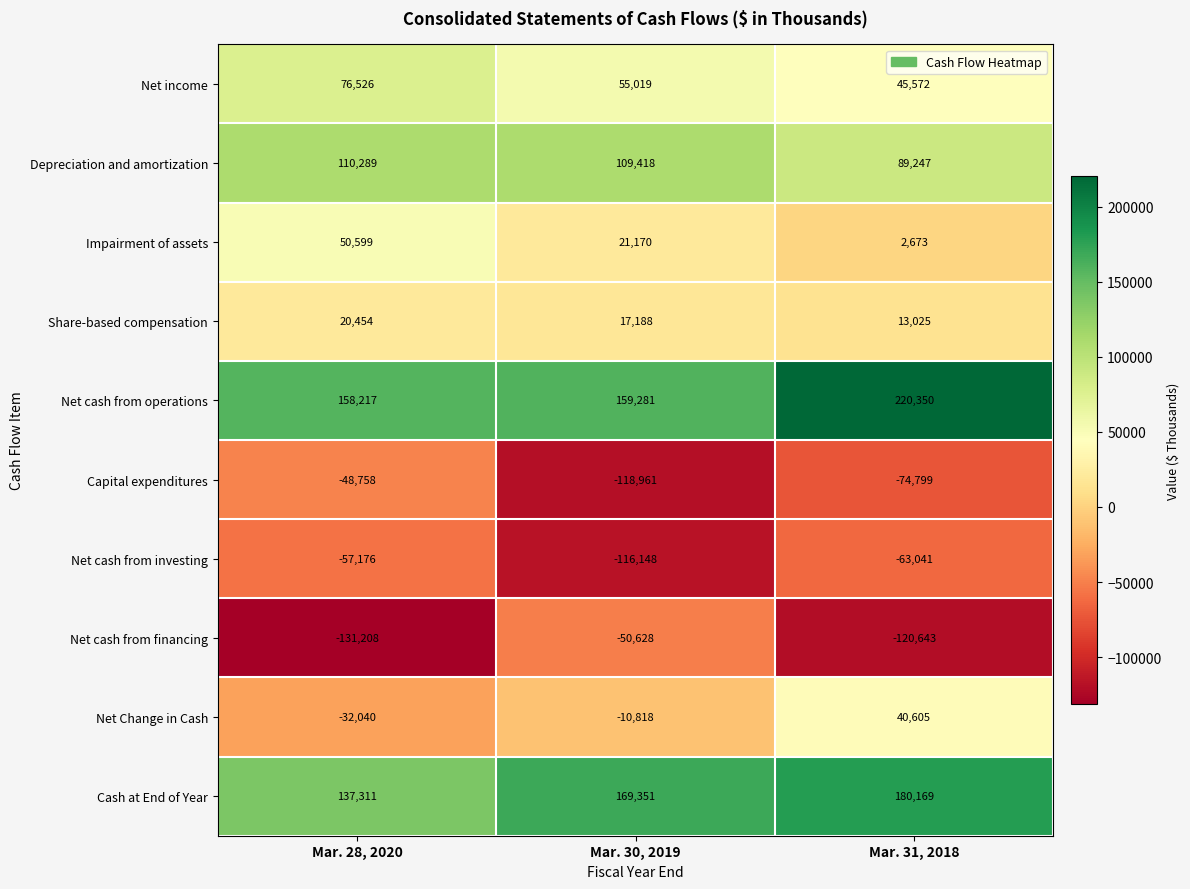

Count the number of data series in this chart.

10